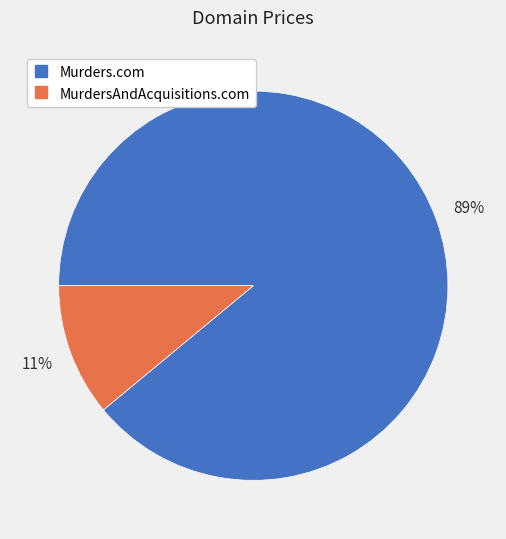

To the nearest percent, what is the difference between the MurdersAndAcquisitions.com and Murders.com slice percentages?

78%